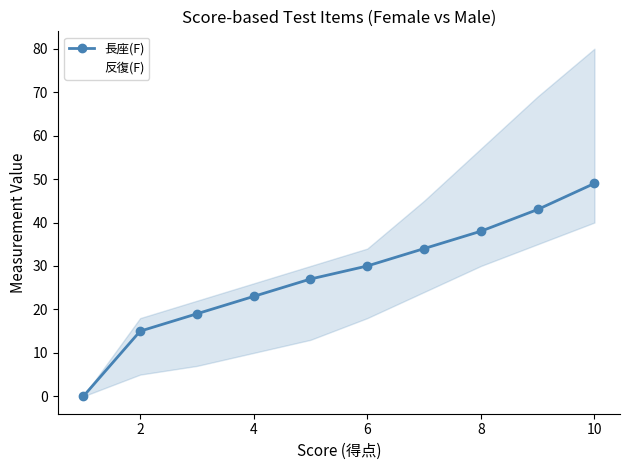

True or false: 反復(F) and 長座(F) cross at least once.

False